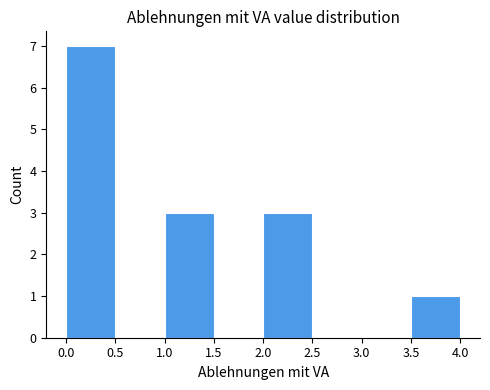

What is the height of the bar covering 2.0 to 2.5 on the x-axis? The values are not printed on the chart, so give them approximately, as read against the axis.

3